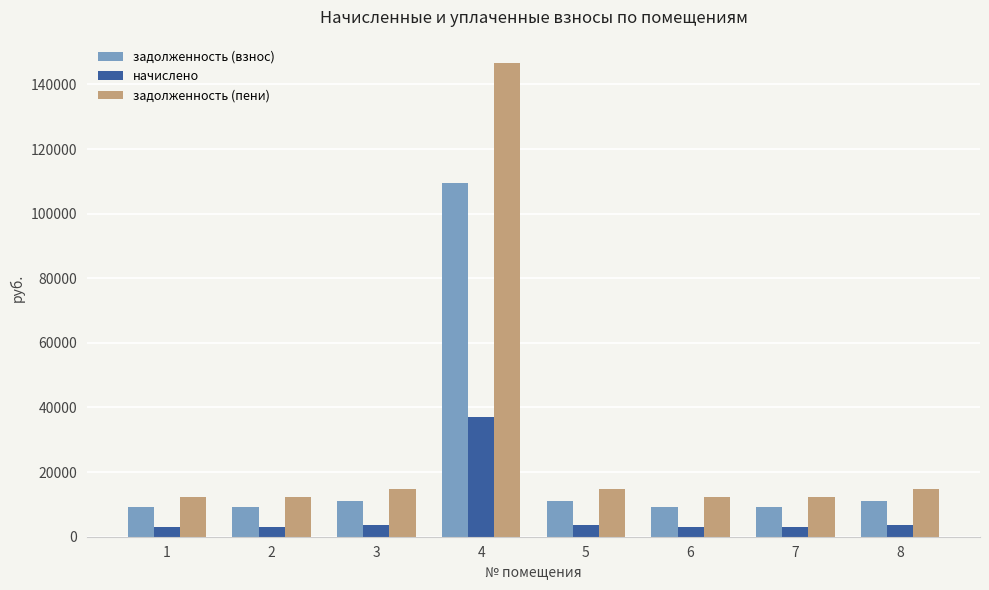

Rank the series by their average value, from lowest to highest.

начислено, задолженность (взнос), задолженность (пени)